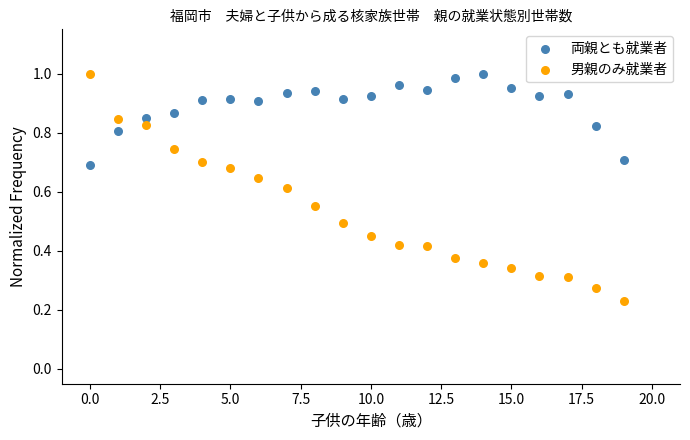

What are all the series names shown in the legend?

両親とも就業者, 男親のみ就業者